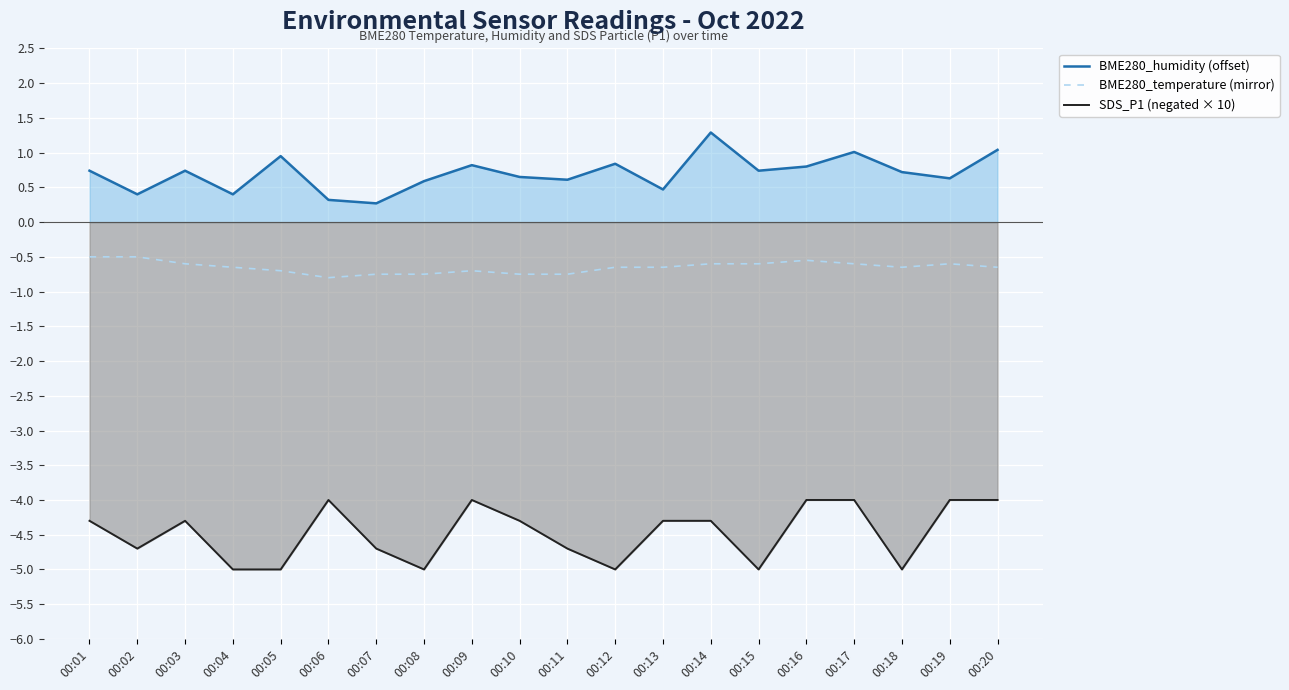

At which label is SDS_P1 (negated × 10) closest to -4?

00:06